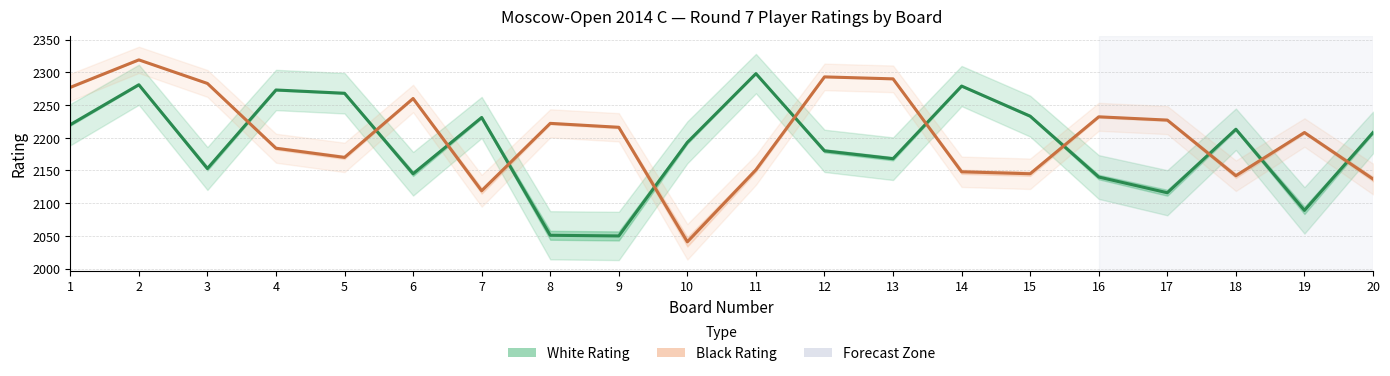

In Black Rating, how many points are lower than both neighbors (excluding endpoints)?

5